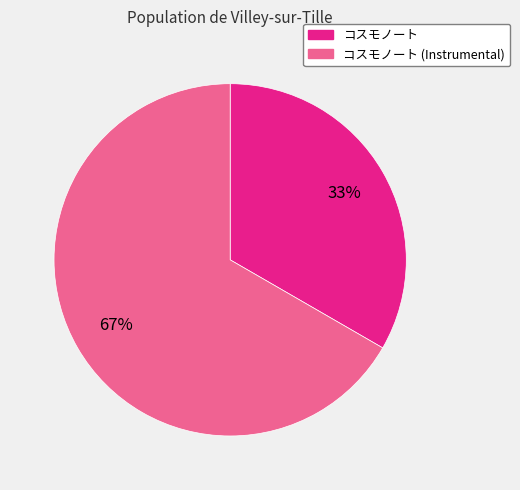

Count the number of slices in the pie.

2